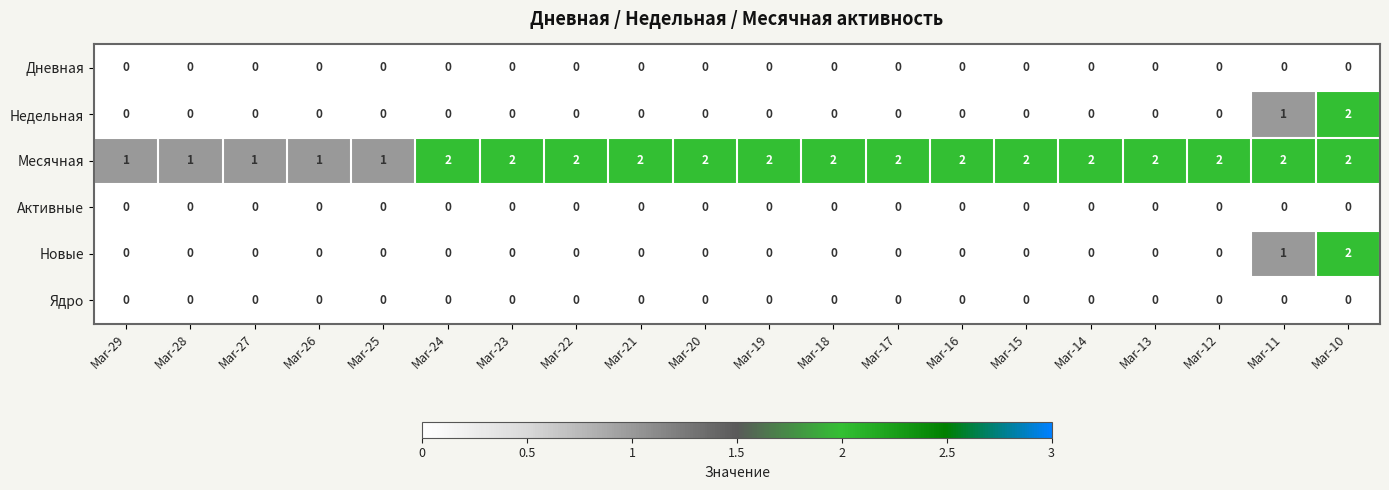

Which series changed the most between Mar-25 and Mar-24?

Месячная